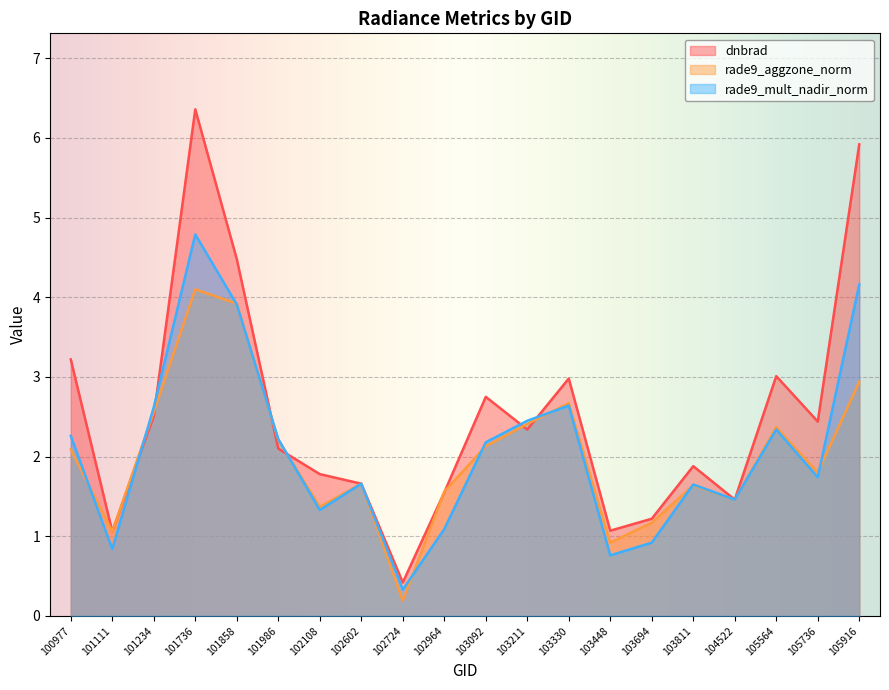

What is the difference between the maximum and minimum values in the rade9_mult_nadir_norm series?

4.5